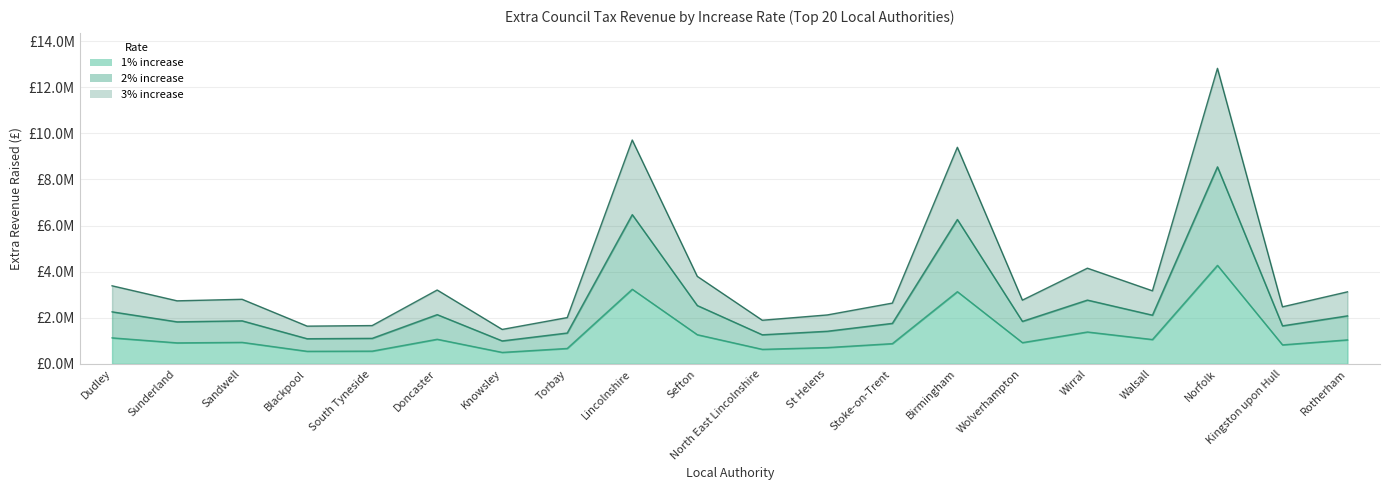

Reading right to left, extract all data points from this chart.

1% increase: Rotherham=1041330	Kingston upon Hull=824510	Norfolk=4272240	Walsall=1056160	Wirral=1383140	Wolverhampton=921380	Birmingham=3130910	Stoke-on-Trent=878460	St Helens=707410	North East Lincolnshire=630710	Sefton=1265300	Lincolnshire=3236110	Torbay=669200	Knowsley=497960	Doncaster=1067700	South Tyneside=553540	Blackpool=545430	Sandwell=933380	Sunderland=911250	Dudley=1128610
2% increase: Rotherham=2082660	Kingston upon Hull=1649020	Norfolk=8544480	Walsall=2112320	Wirral=2766280	Wolverhampton=1842760	Birmingham=6261820	Stoke-on-Trent=1756920	St Helens=1414820	North East Lincolnshire=1261420	Sefton=2530600	Lincolnshire=6472220	Torbay=1338400	Knowsley=995920	Doncaster=2135400	South Tyneside=1107080	Blackpool=1090860	Sandwell=1866760	Sunderland=1822500	Dudley=2257220
3% increase: Rotherham=3123990	Kingston upon Hull=2473530	Norfolk=12816720	Walsall=3168480	Wirral=4149420	Wolverhampton=2764140	Birmingham=9392730	Stoke-on-Trent=2635380	St Helens=2122230	North East Lincolnshire=1892130	Sefton=3795900	Lincolnshire=9708330	Torbay=2007600	Knowsley=1493880	Doncaster=3203100	South Tyneside=1660620	Blackpool=1636290	Sandwell=2800140	Sunderland=2733750	Dudley=3385830